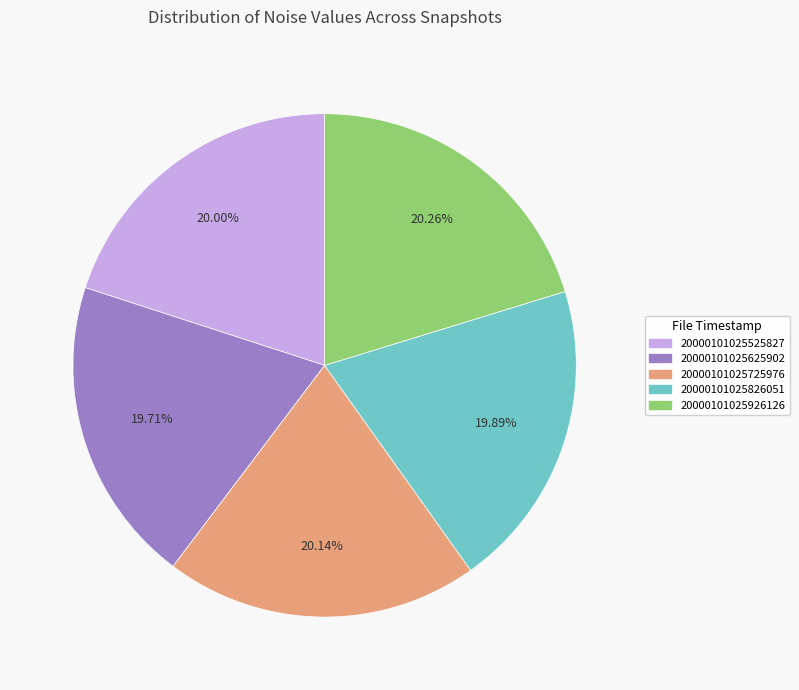

What percentage is NOT represented by 20000101025625902?

80.3%